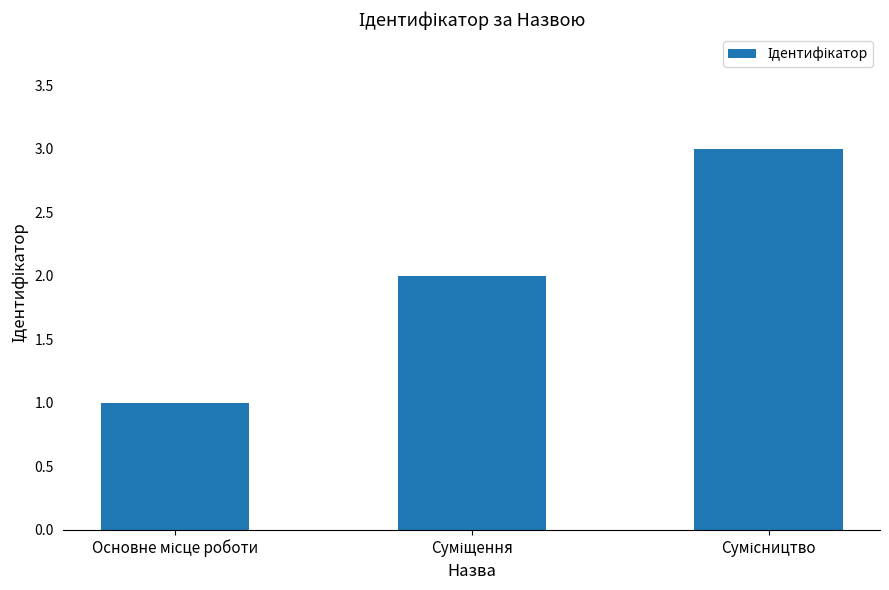

What is the maximum value shown in the chart?

3